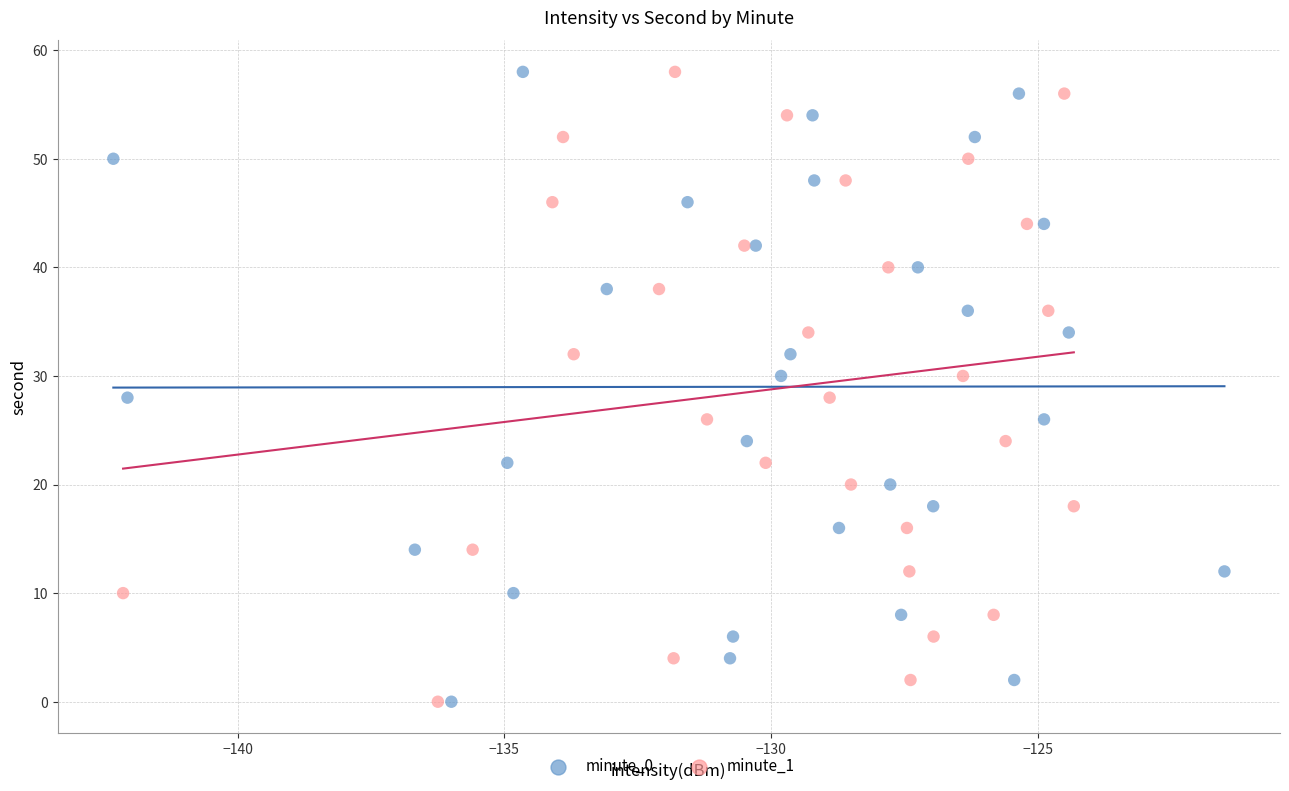

What are all the series names shown in the legend?

minute_0, minute_1